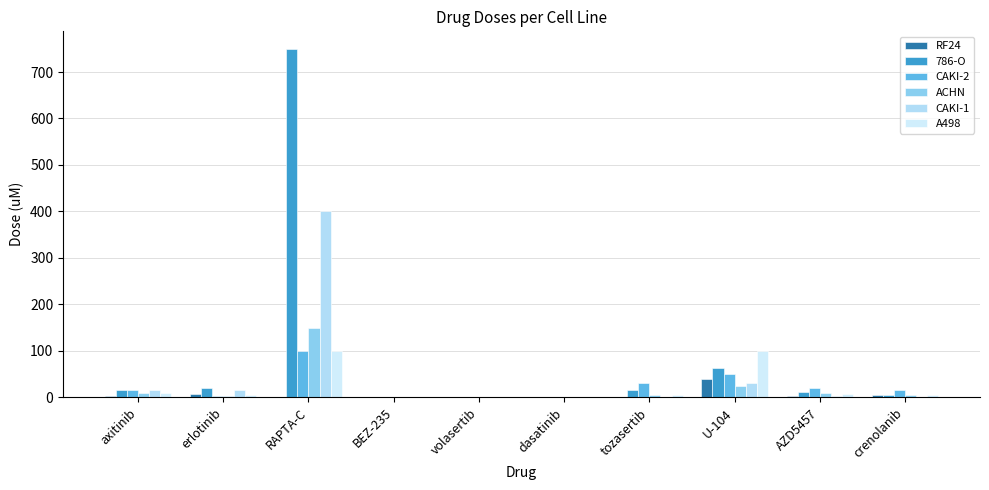

Are the bars horizontal?

No